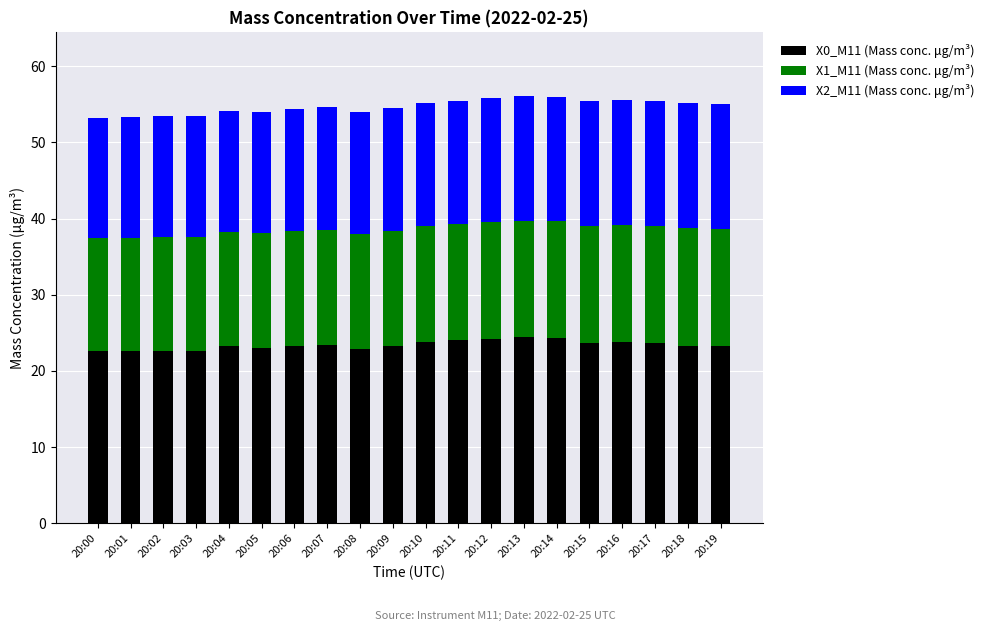

The value of X0_M11 (Mass conc. μg/m³) at 20:10 is 23.8. True or false?

True